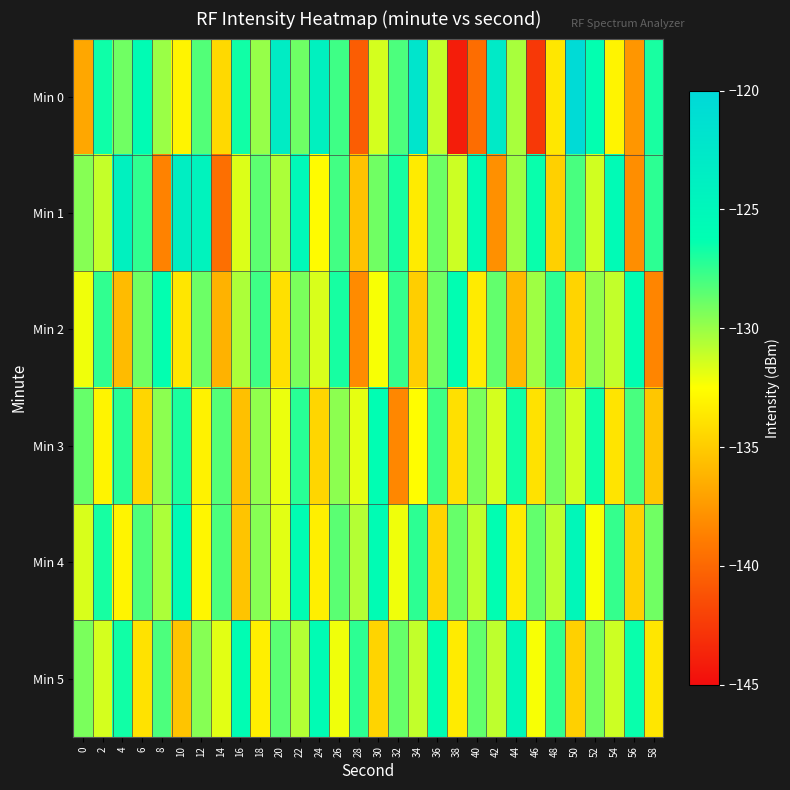

Which series has the largest total across all categories?

Min 4